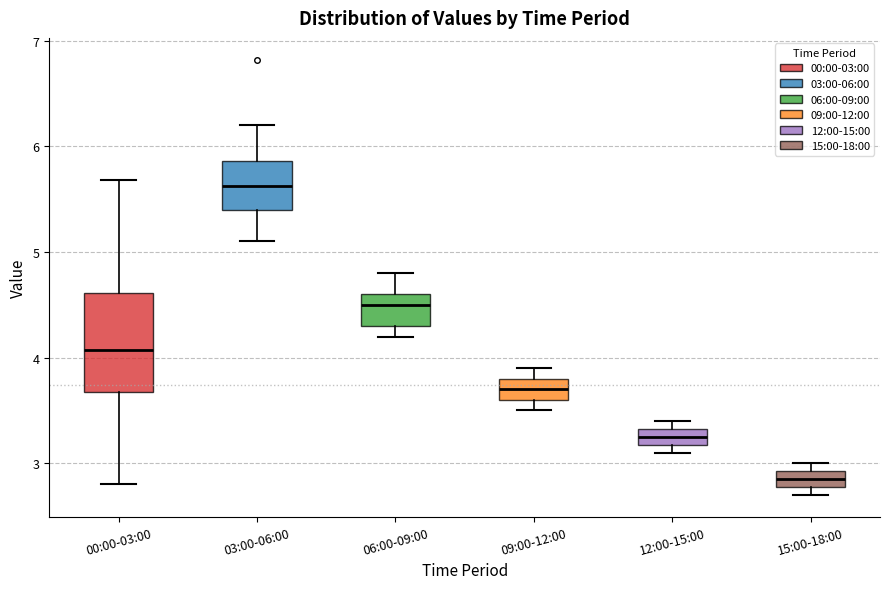

Which box has the highest median line?

03:00-06:00